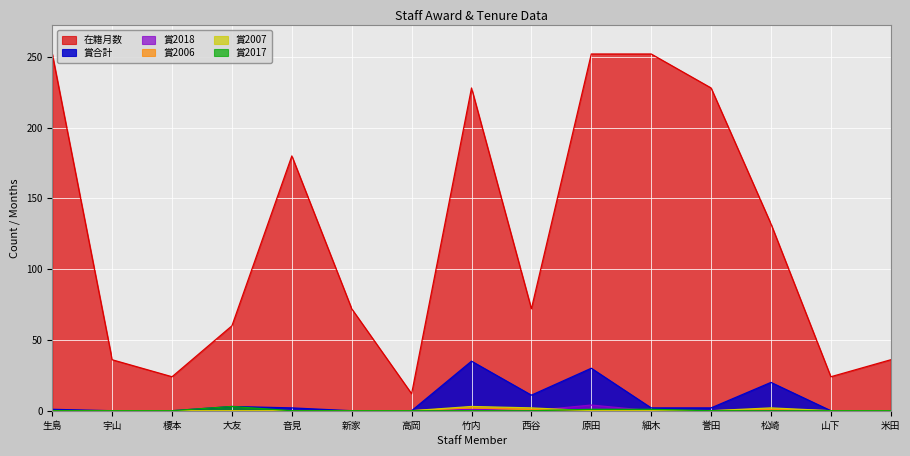

List the labels in order of 賞2007 value, smallest first.

生島, 宇山, 榎本, 大友, 音見, 新家, 高岡, 原田, 細木, 誉田, 山下, 米田, 西谷, 松崎, 竹内